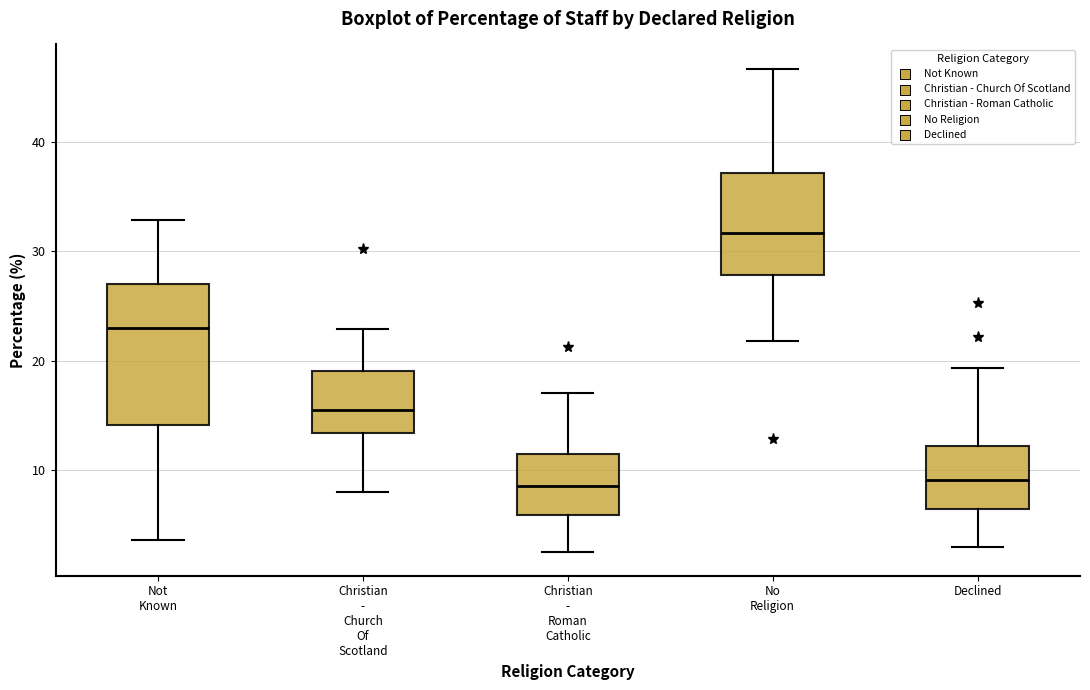

Which box is the tallest, from its lower edge to its upper edge?

Not Known